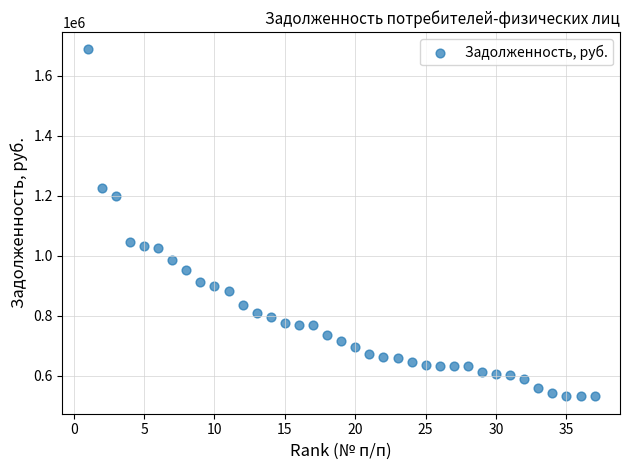

What is the range of Y values (max minus min)?

1155638.2